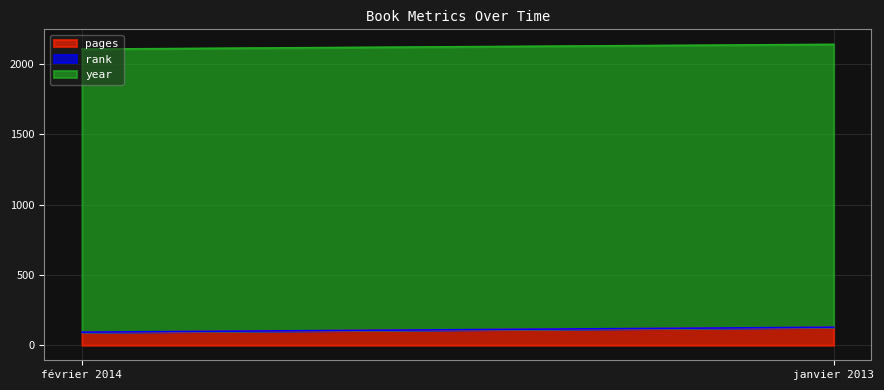

Which label corresponds to the smallest value in the chart?

février 2014